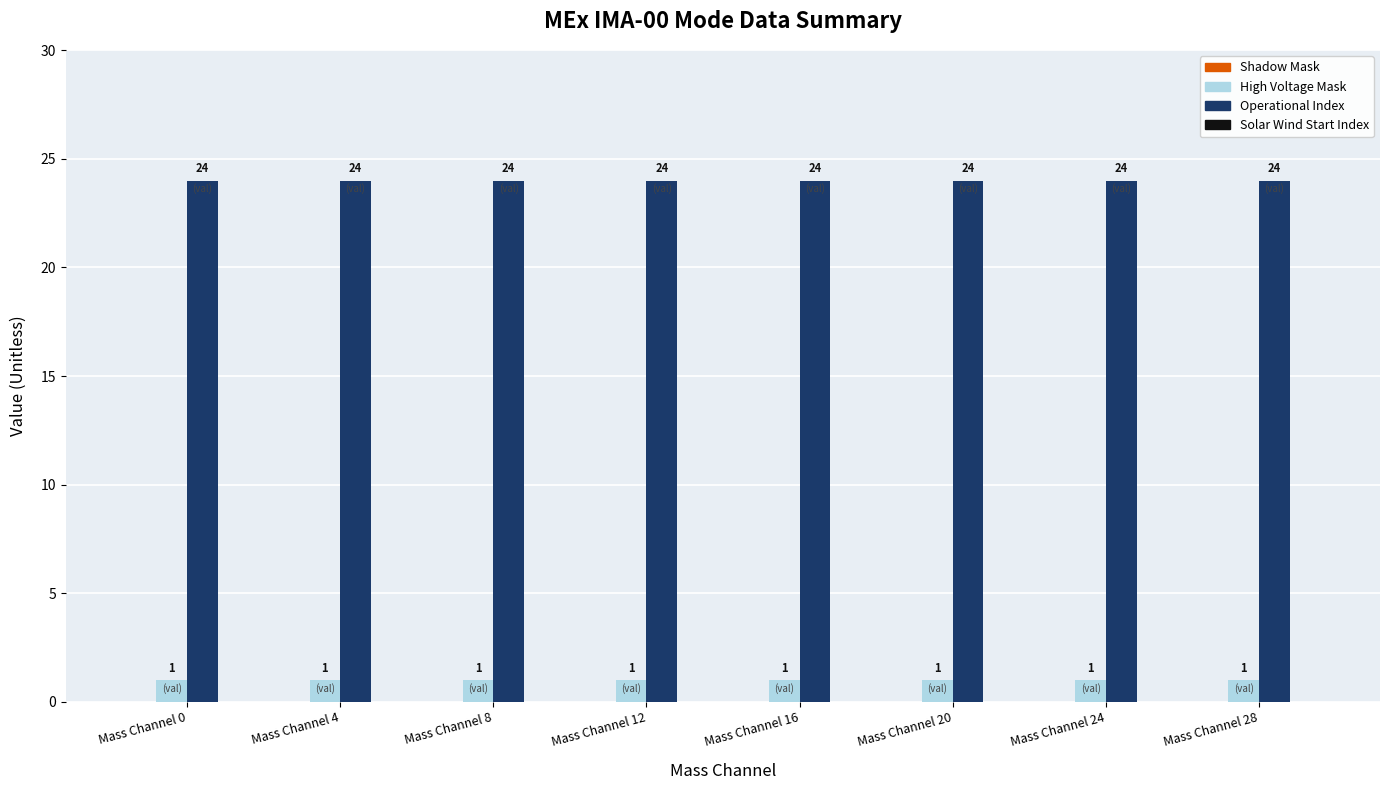

The value of Operational Index at Mass Channel 24 is 41. True or false?

False